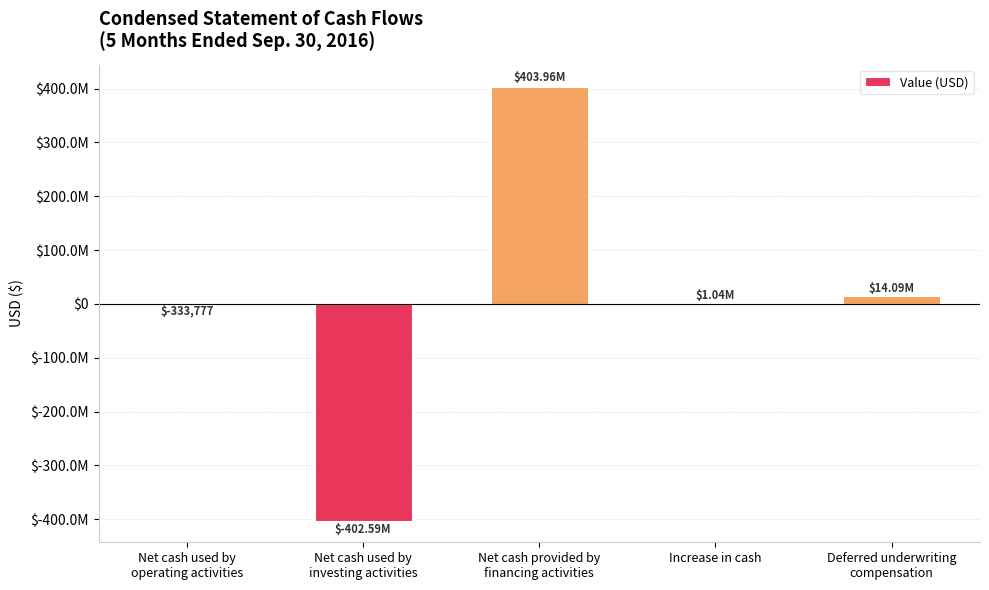

Are the bars horizontal?

No